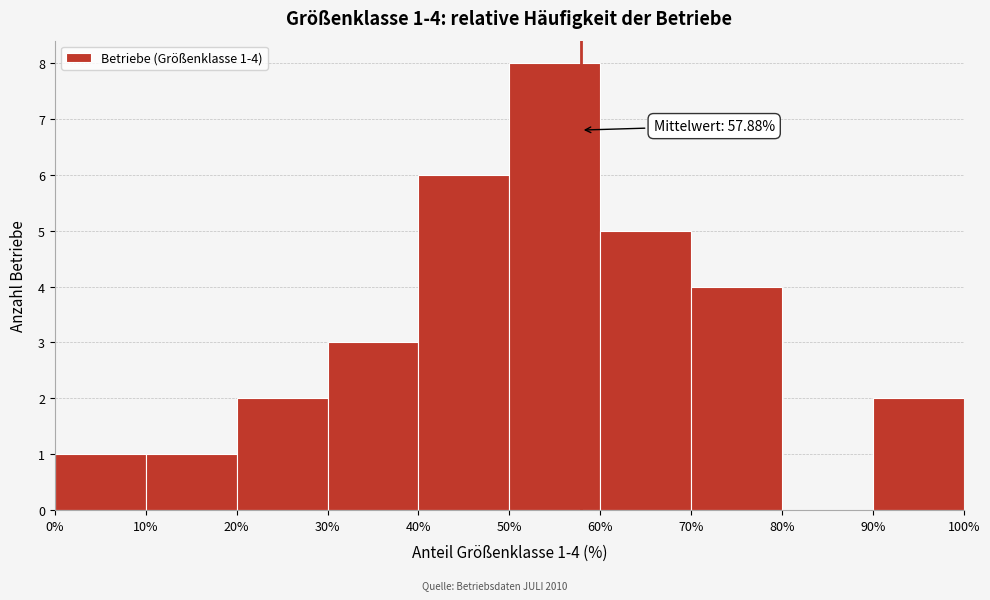

Over which range of the x-axis is the bar tallest?

50% to 60%